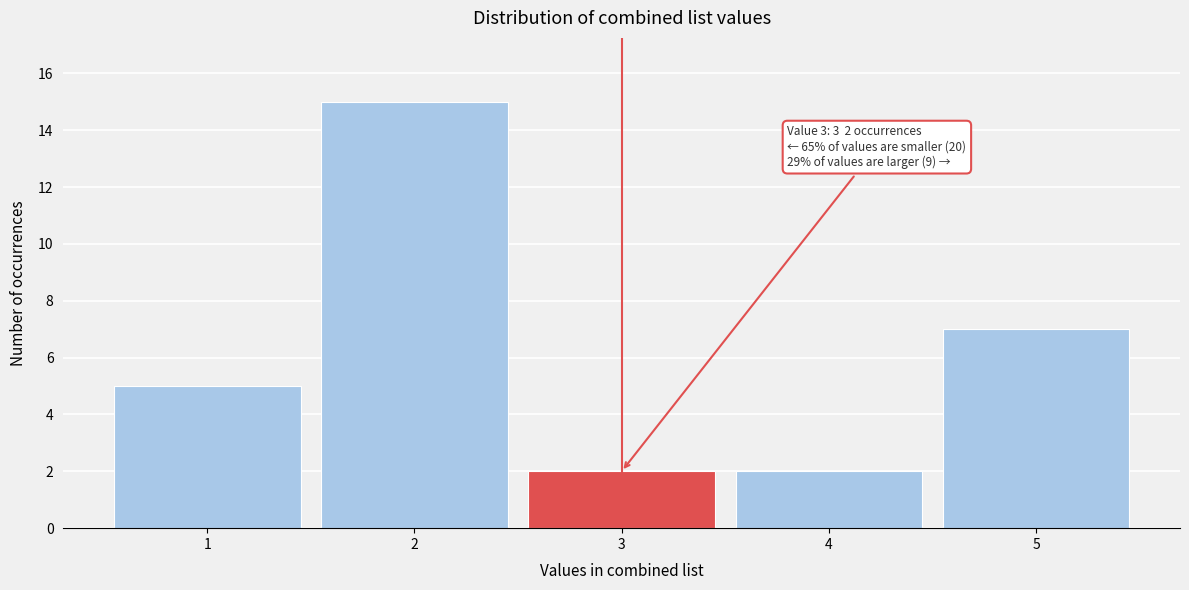

Over which range of the x-axis is the bar tallest?

1.5 to 2.5